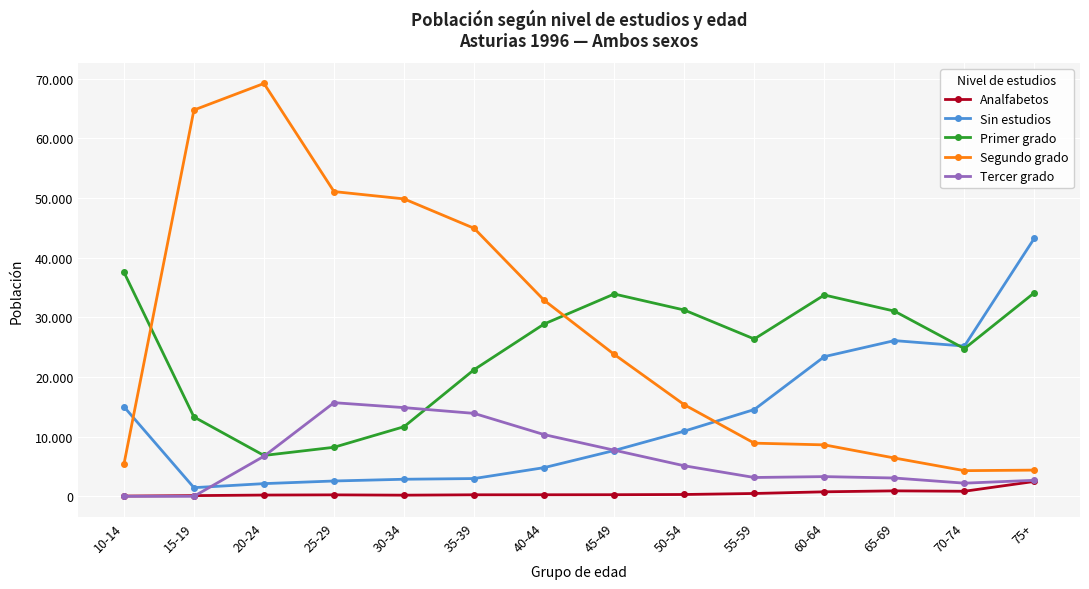

What are all the series names shown in the legend?

Analfabetos, Sin estudios, Primer grado, Segundo grado, Tercer grado